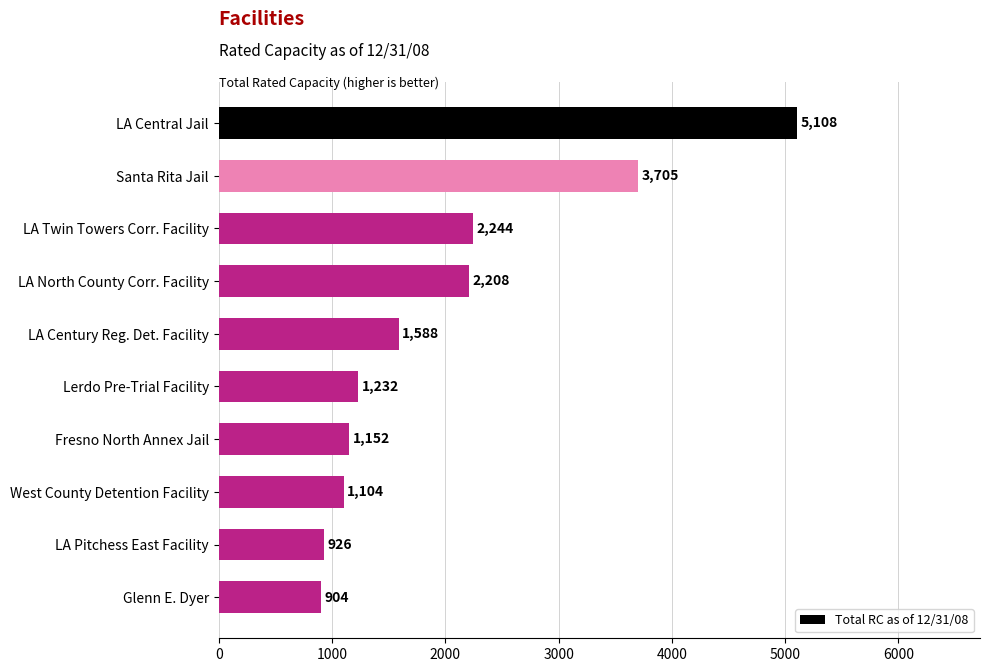

Are the bars horizontal?

Yes